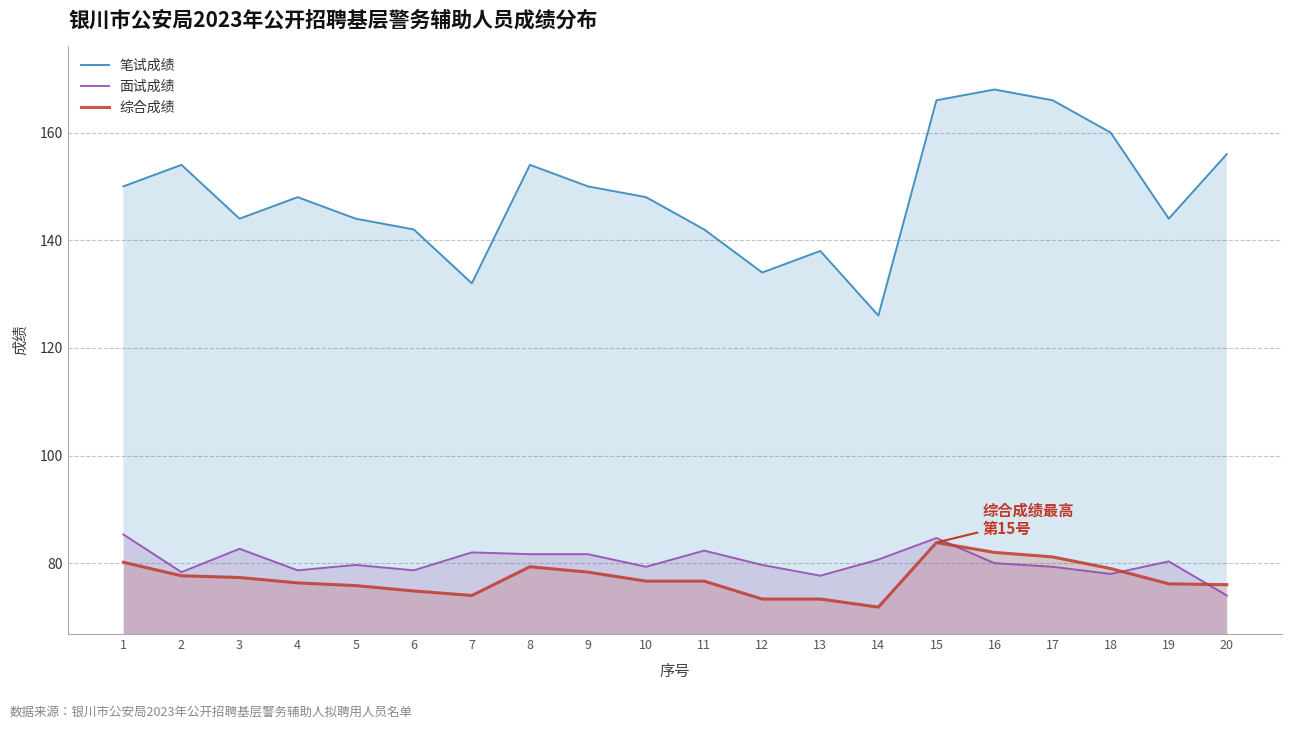

In 笔试成绩, how many points are higher than both neighbors (excluding endpoints)?

5